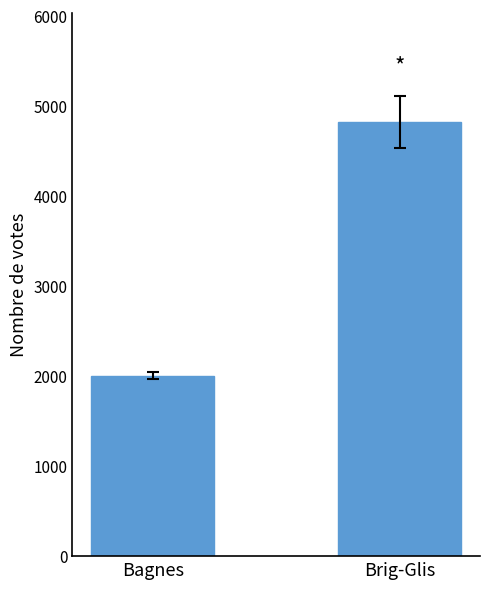

What is the average value?

3414